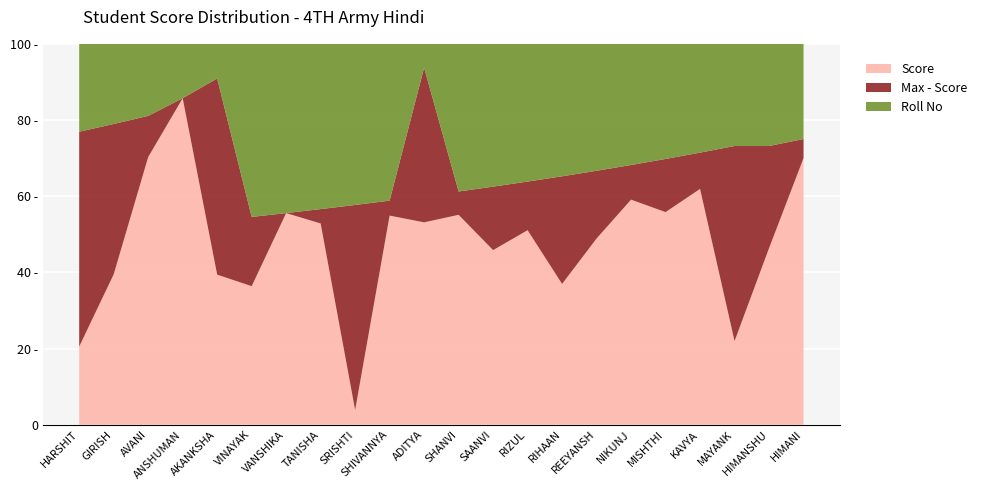

Reading left to right, list all the values displayed in this chart.

Score: HARSHIT=8	GIRISH=15	AVANI=26	ANSHUMAN=30	AKANKSHA=13	VINAYAK=20	VANSHIKA=30	TANISHA=28	SRISHTI=2	SHIVANNYA=28	ADITYA=17	SHANVI=27	SAANVI=22	RIZUL=24	RIHAAN=17	REEYANSH=22	NIKUNJ=26	MISHTHI=24	KAVYA=26	MAYANK=9	HIMANSHU=19	HIMANI=28
Max: HARSHIT=30	GIRISH=30	AVANI=30	ANSHUMAN=30	AKANKSHA=30	VINAYAK=30	VANSHIKA=30	TANISHA=30	SRISHTI=30	SHIVANNYA=30	ADITYA=30	SHANVI=30	SAANVI=30	RIZUL=30	RIHAAN=30	REEYANSH=30	NIKUNJ=30	MISHTHI=30	KAVYA=30	MAYANK=30	HIMANSHU=30	HIMANI=30
Roll No: HARSHIT=9	GIRISH=8	AVANI=7	ANSHUMAN=5	AKANKSHA=3	VINAYAK=25	VANSHIKA=24	TANISHA=23	SRISHTI=22	SHIVANNYA=21	ADITYA=2	SHANVI=19	SAANVI=18	RIZUL=17	RIHAAN=16	REEYANSH=15	NIKUNJ=14	MISHTHI=13	KAVYA=12	MAYANK=11	HIMANSHU=11	HIMANI=10